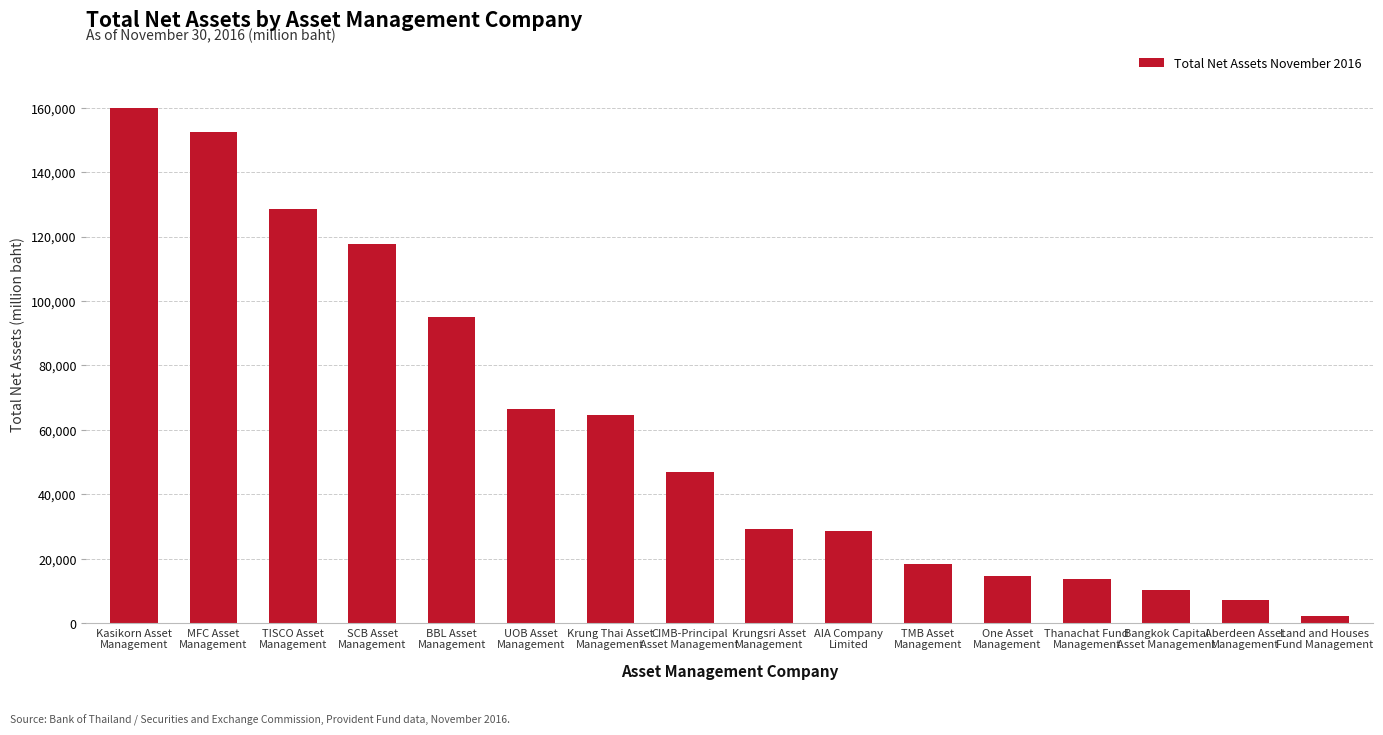

Reading left to right, transcribe all the data shown in this chart.

159963.4	152344.9	128540.5	117765.9	95038.4	66412.7	64538.1	46899.6	29347.0	28453.4	18467.4	14757.6	13820.6	10197.4	7304.7	2248.0